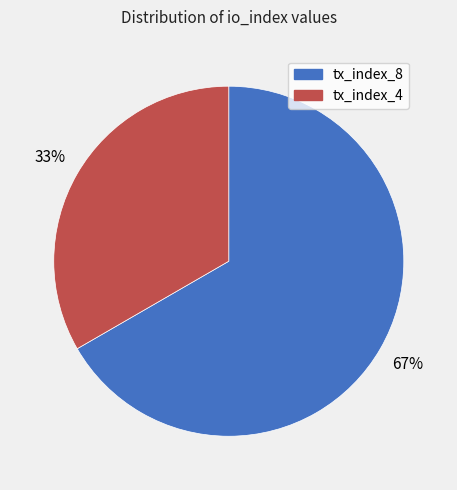

Is the sum of tx_index_4 and tx_index_8 greater than half?

Yes